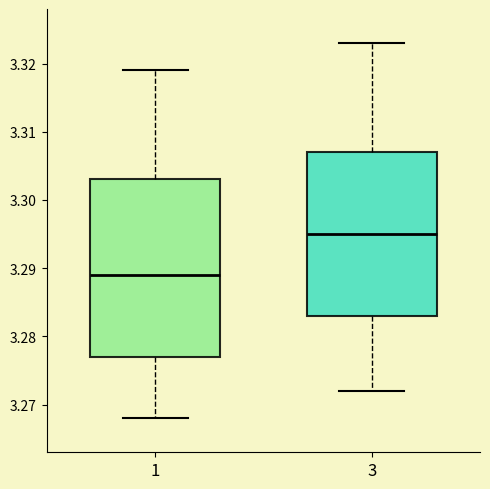

Where does the lower whisker of the box at x = 3 end on the y-axis? The values are not printed on the chart, so give them approximately, as read against the axis.

3.272